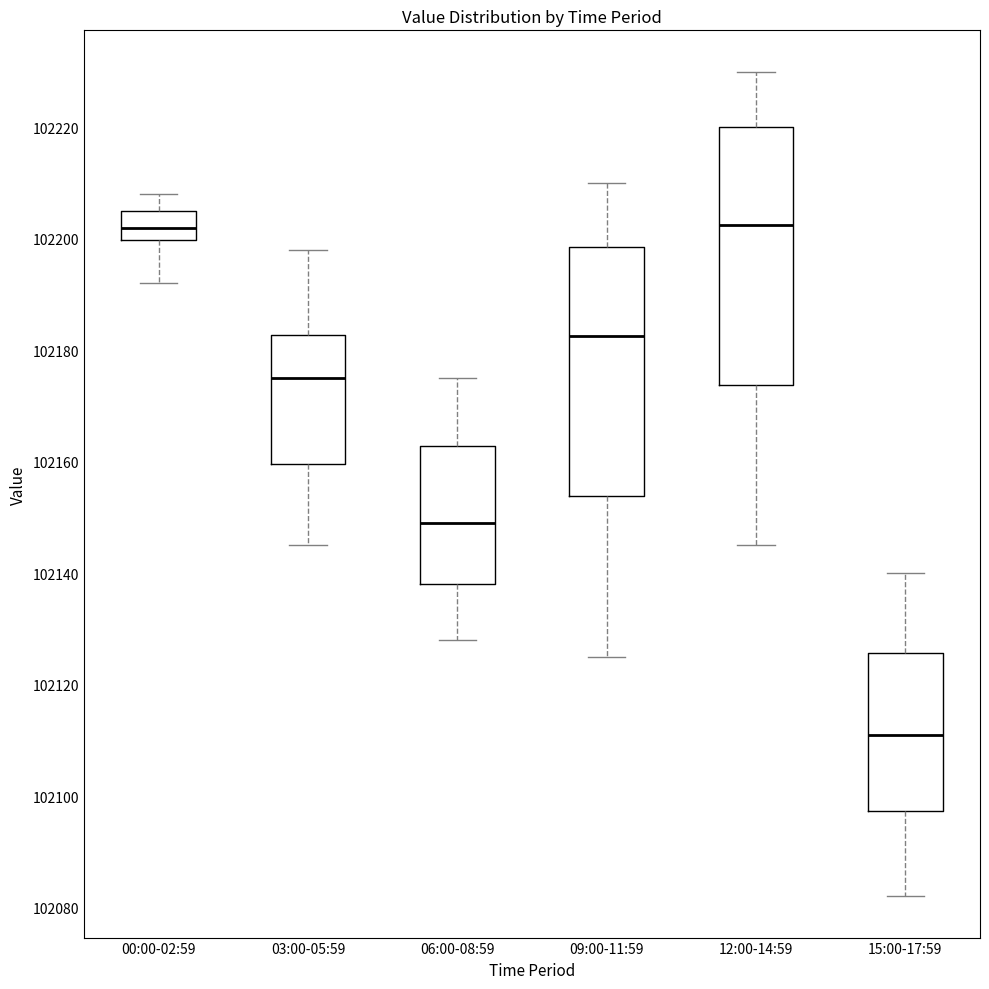

Where is the upper edge of the box for 00:00-02:59 on the y-axis? The values are not printed on the chart, so give them approximately, as read against the axis.

102206